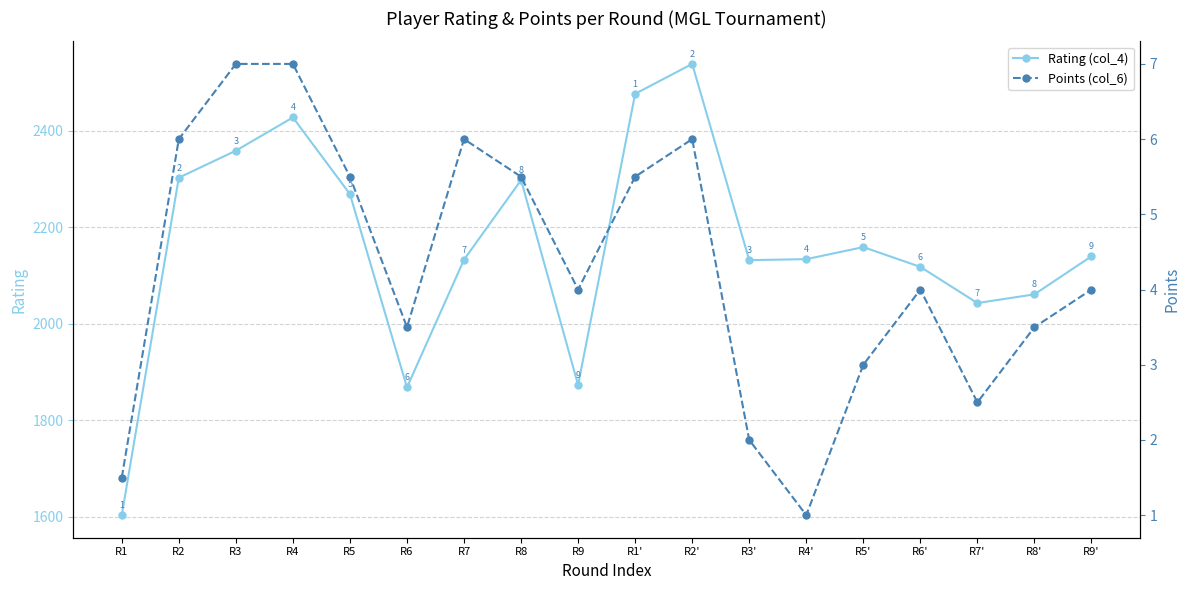

What is the difference between the second highest and minimum values in the Rating (col_4) series?

874